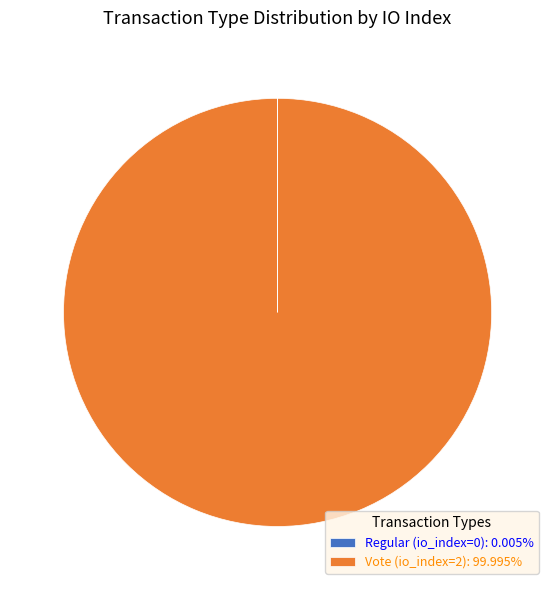

Is there a majority slice in this chart?

Yes